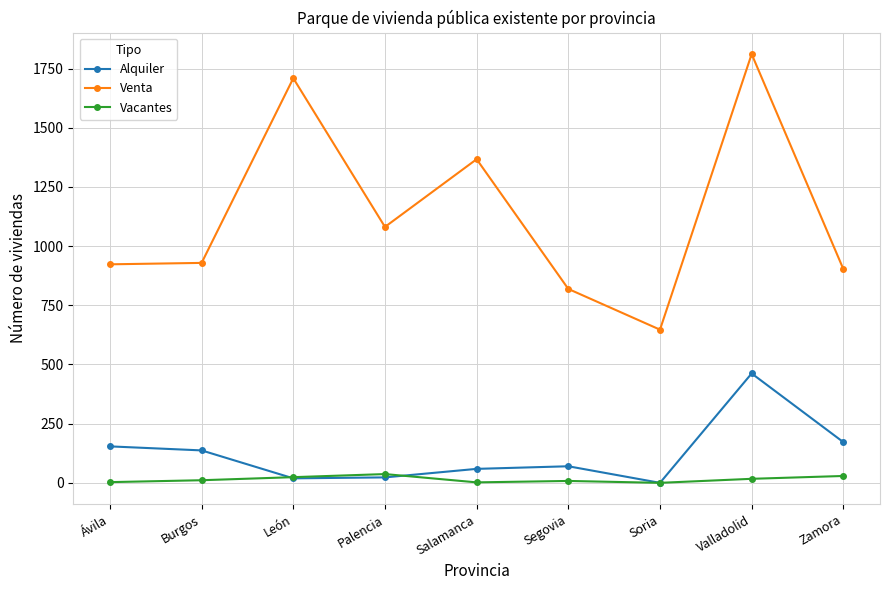

At Ávila, list the series in order from largest to smallest.

Venta, Alquiler, Vacantes